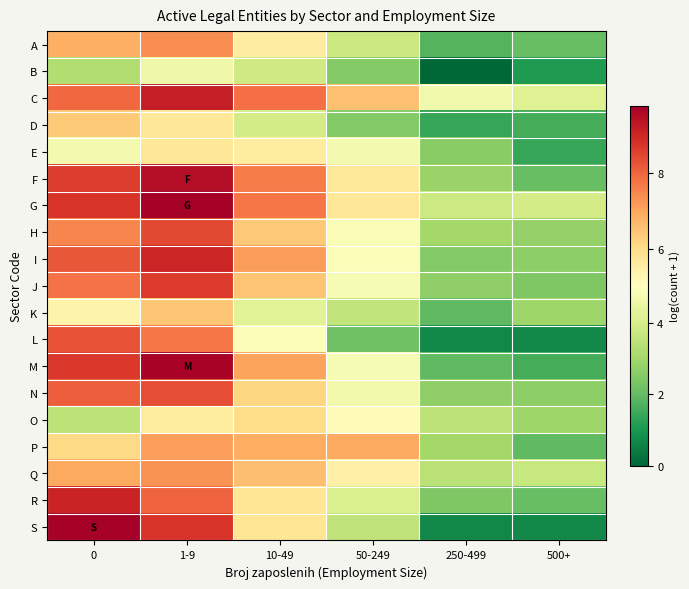

At which category is the sum across all series the highest?

1-9